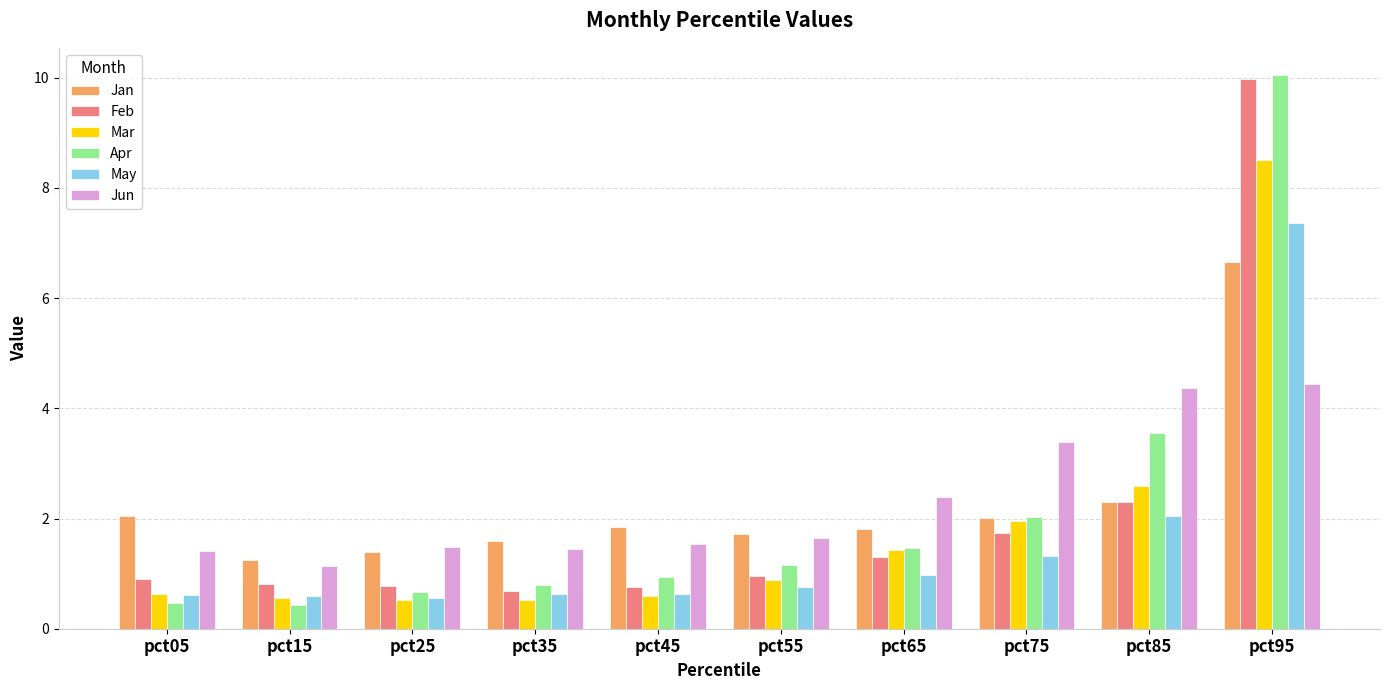

What is the minimum value for May?

0.6